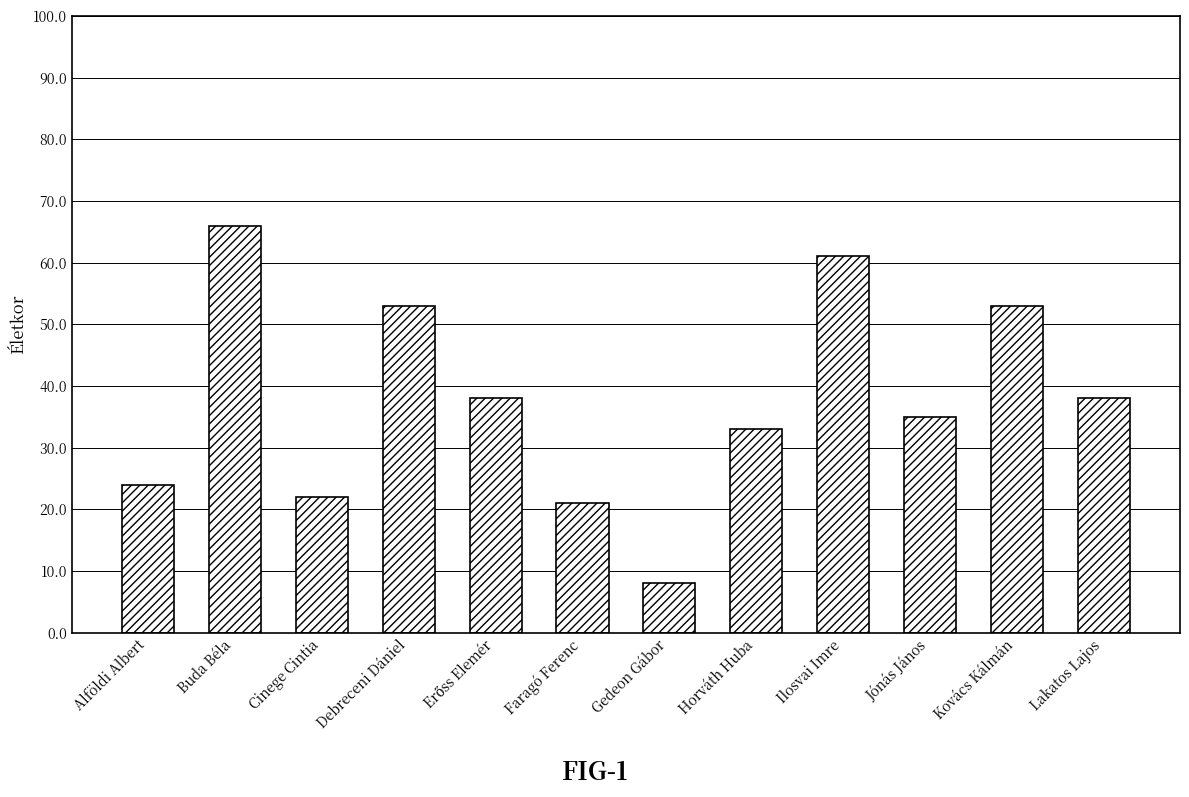

What is the approximate value at Faragó Ferenc, to the nearest 5?

20